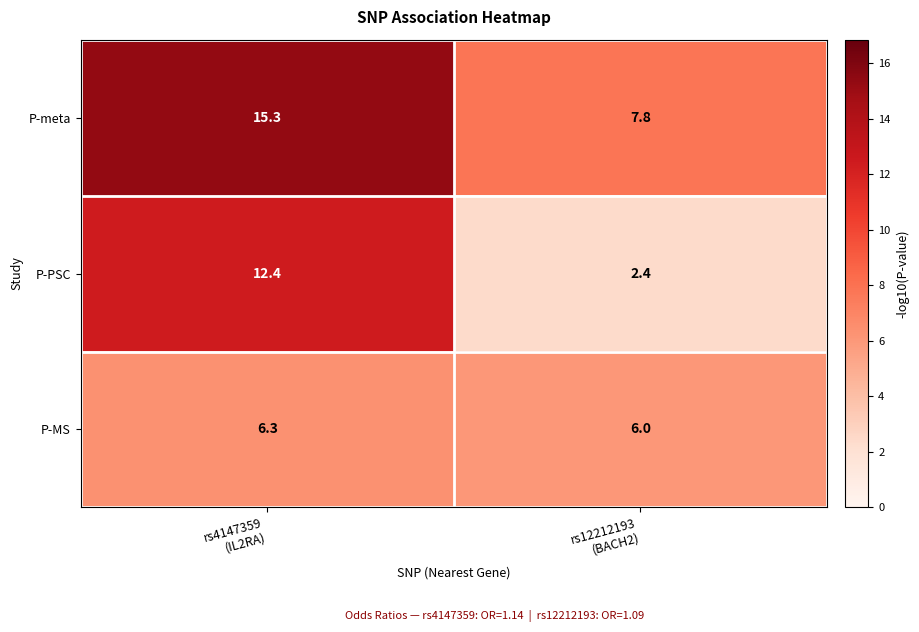

What is the difference between the maximum and minimum values in the P-meta series?

7.5